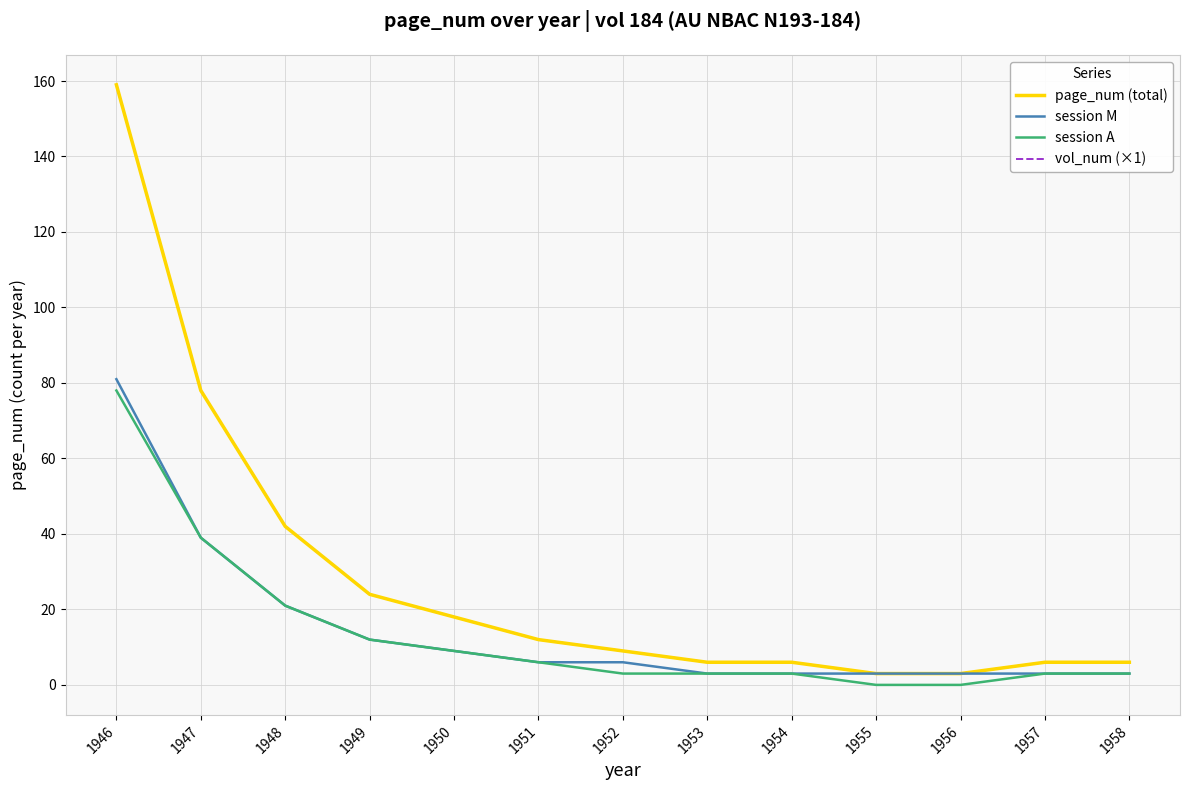

What is the total value across all series at 1956?

9